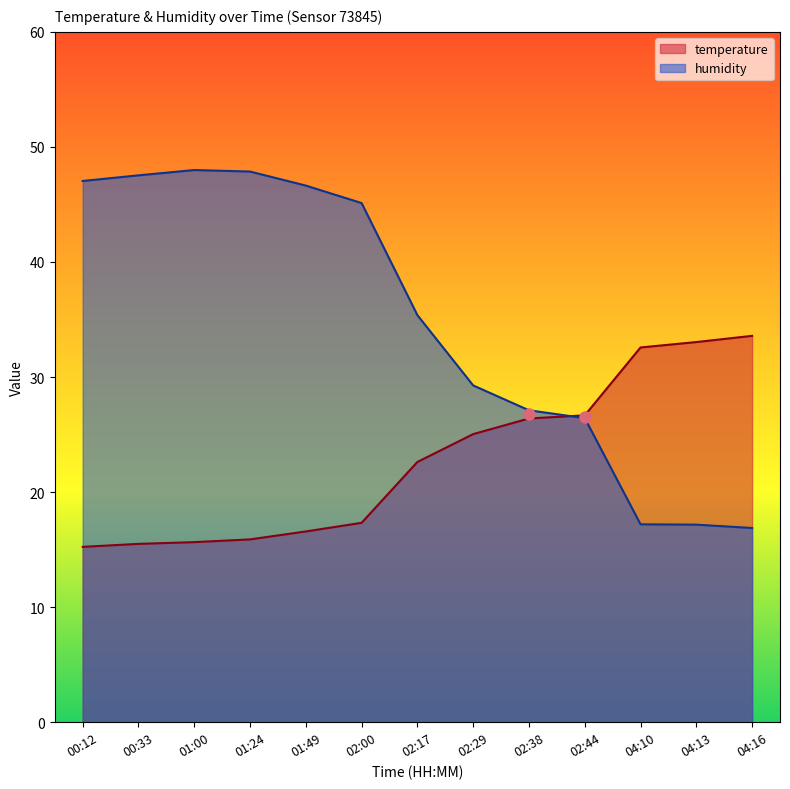

The humidity series shows 17.2 at 04:13. True or false?

True